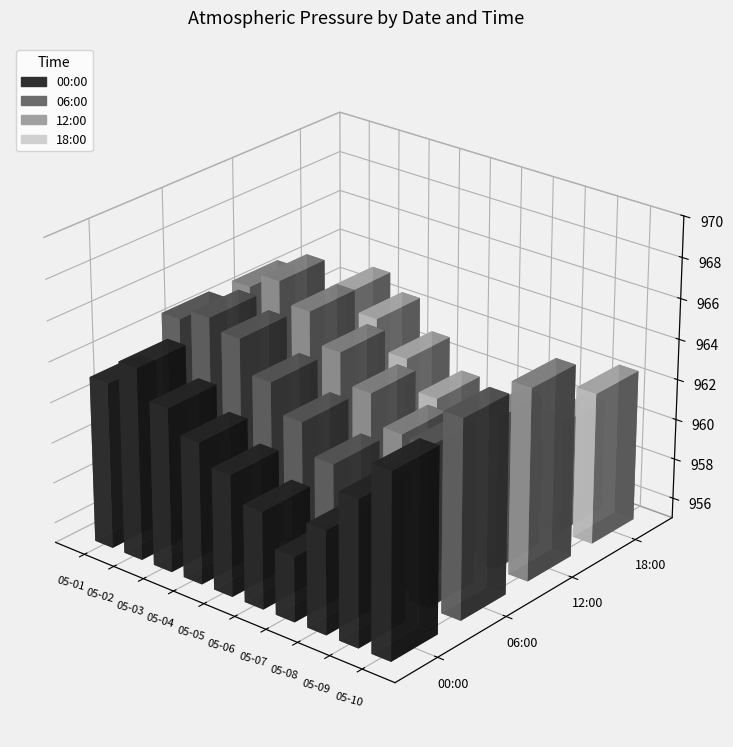

The 12:00 series shows 962.3 at 2019-05-09. True or false?

True